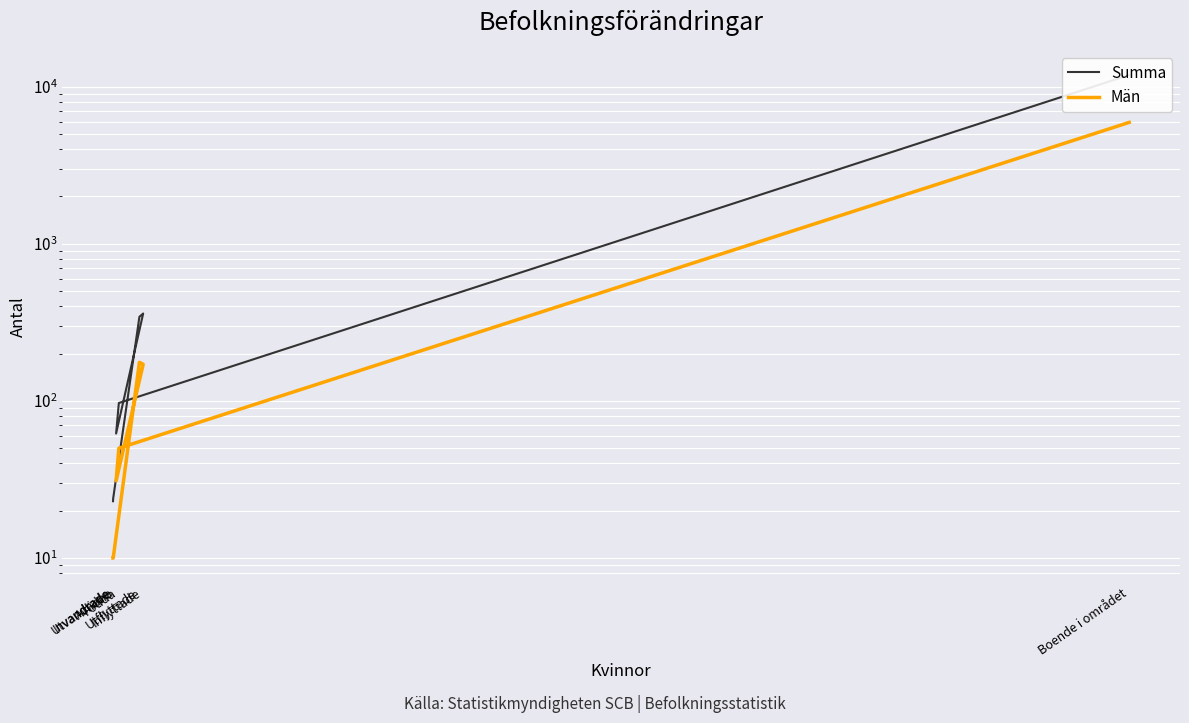

Between Inflyttade and Utvandrade, which series saw the biggest shift?

Summa